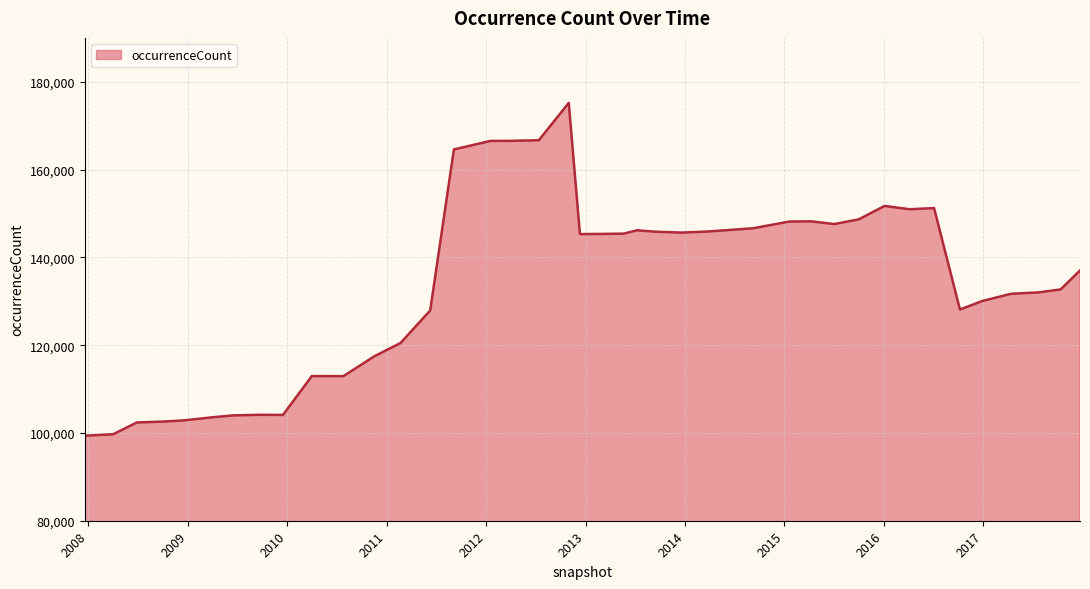

What is the difference between the maximum and minimum values?

75826